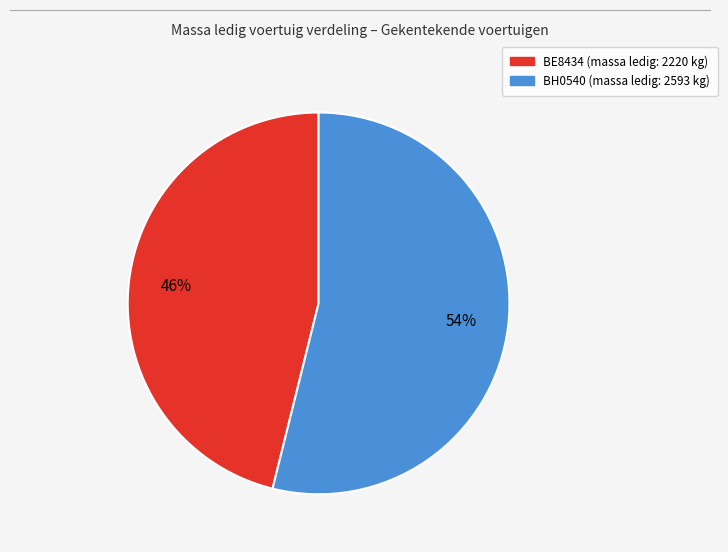

True or false: BE8434 accounts for 33% of the total.

False